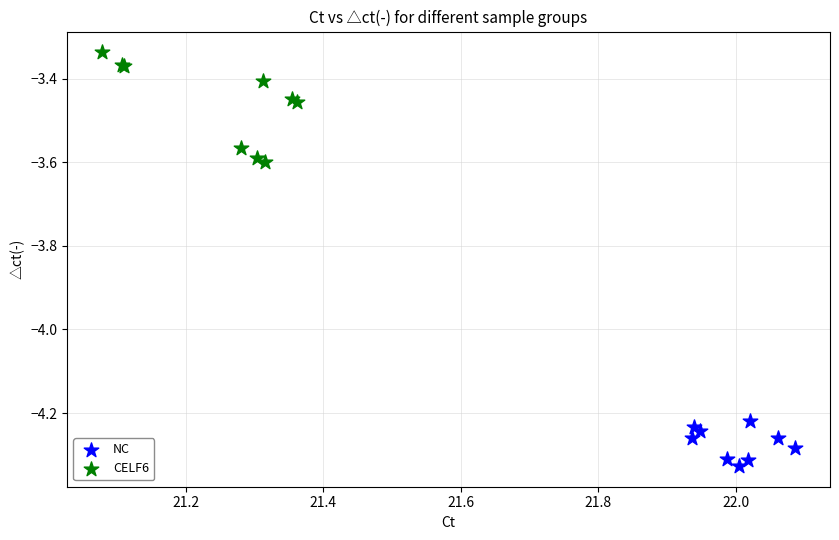

Which series reaches the maximum Y coordinate?

CELF6